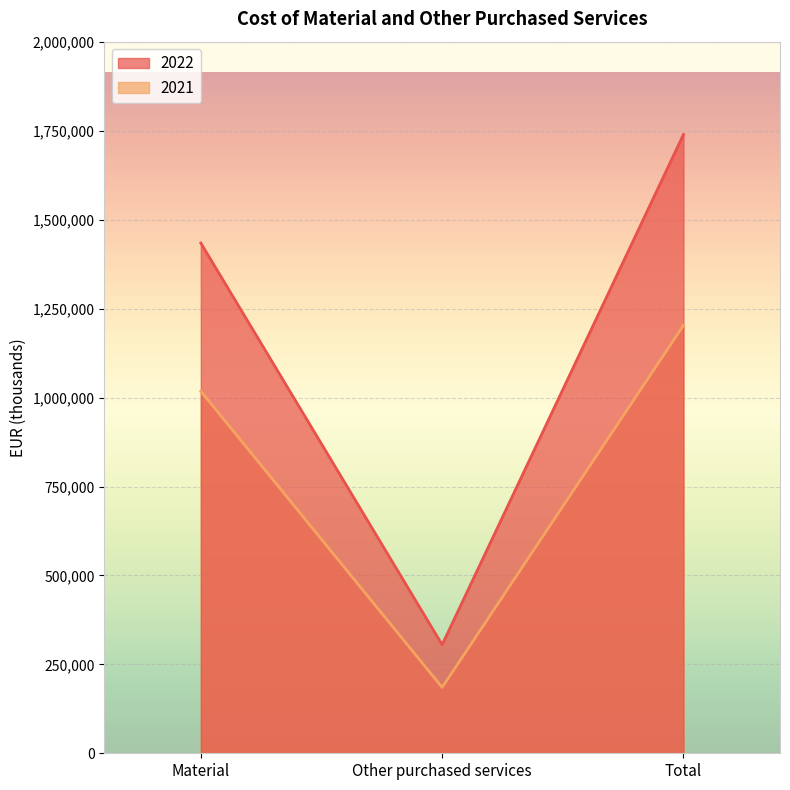

Which label corresponds to the smallest value in the chart?

Other purchased services